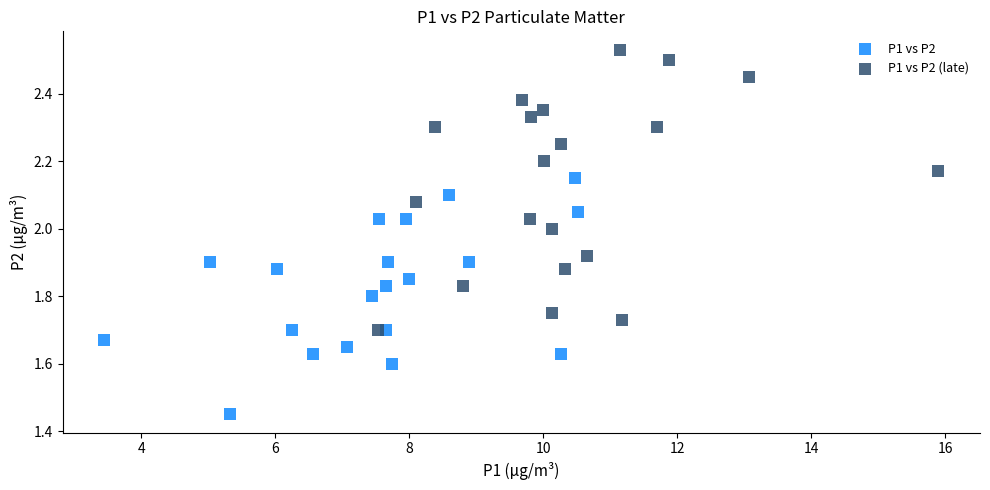

What are all the series names shown in the legend?

P1 vs P2, P1 vs P2 (late)